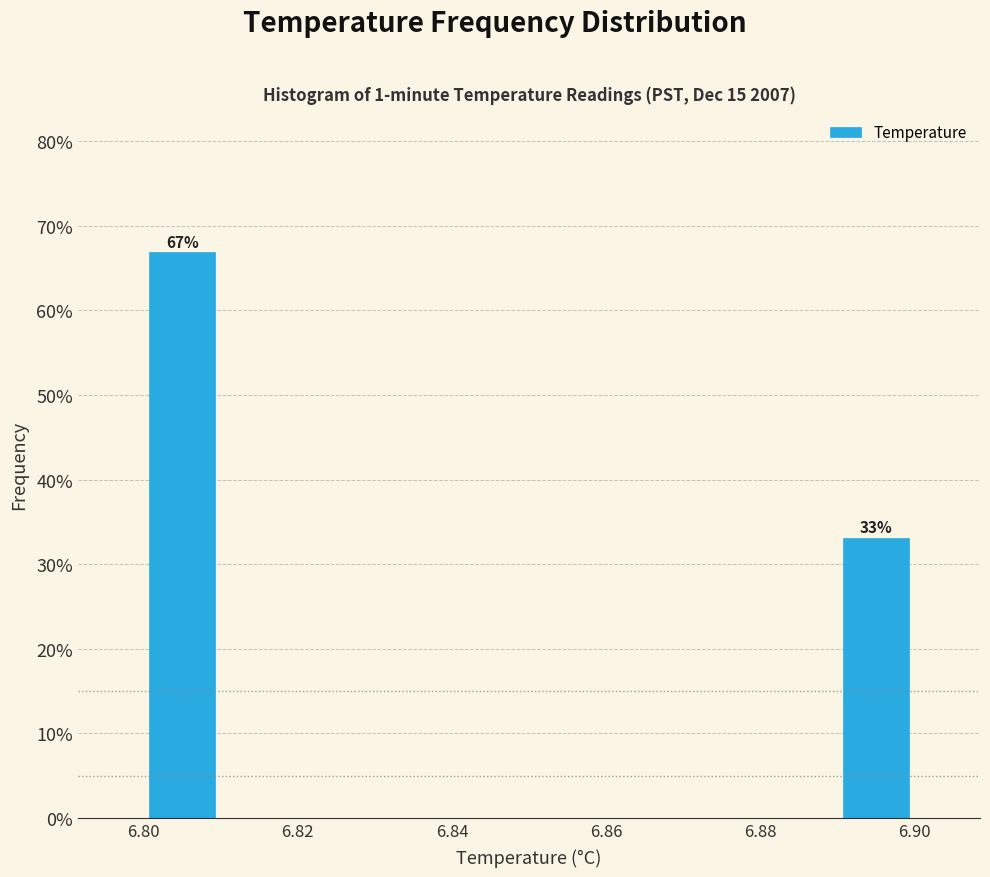

Which range on the x-axis has the tallest bar?

6.80 to 6.81